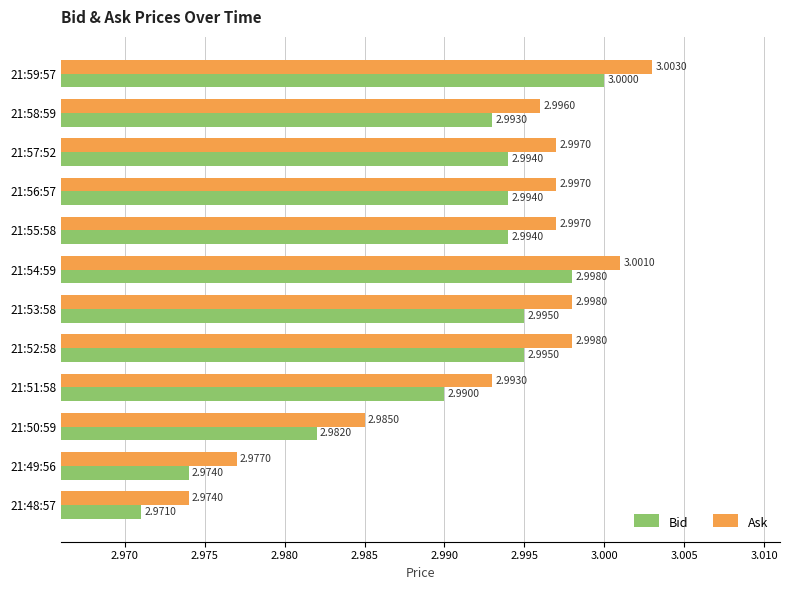

What is the sum of the Ask values at 21:51:58 and 21:49:56?

6.0